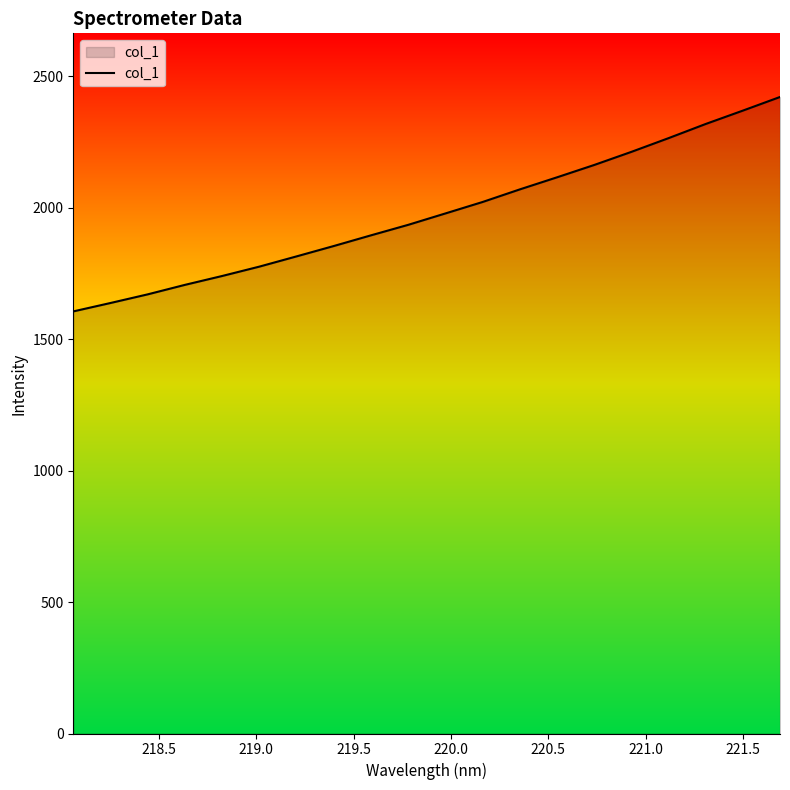

What is the maximum value shown in the chart?

2421.6